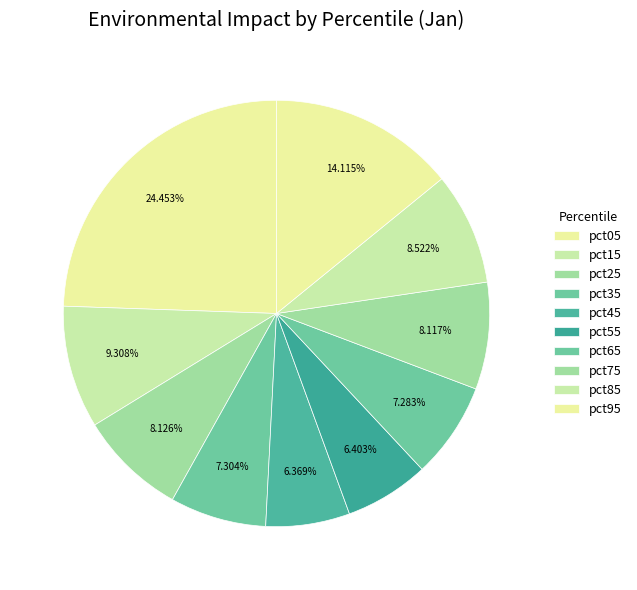

Which slice is the largest?

pct05